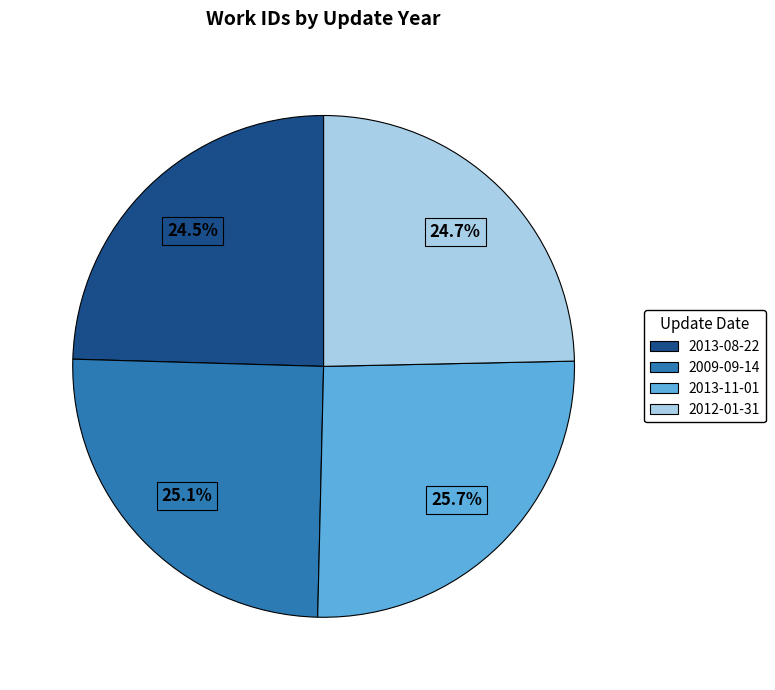

To the nearest percent, what is the difference between the largest and smallest slice percentages?

1%